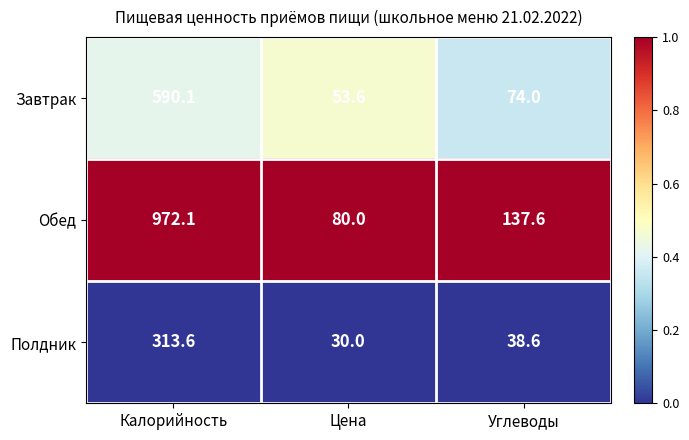

What is the maximum value shown in the chart?

972.1